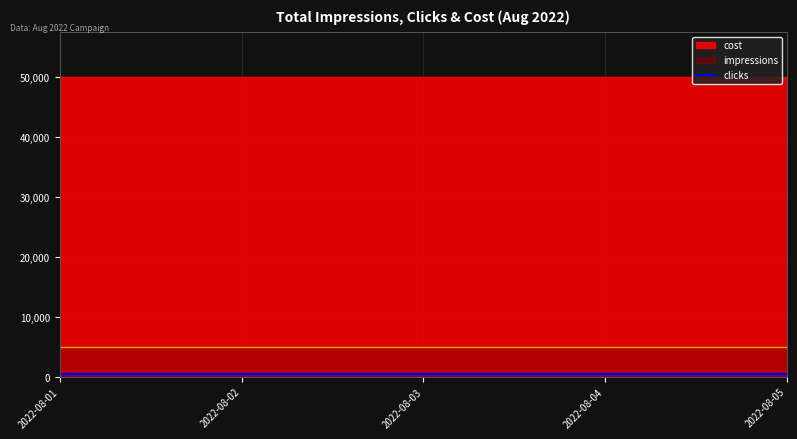

Where is cost nearest to the value 50000?

2022-08-01